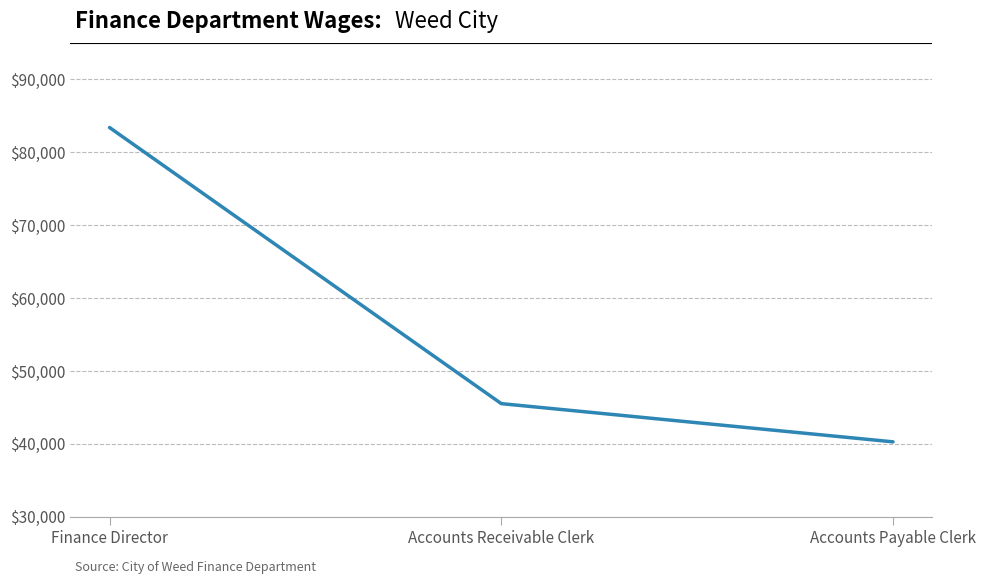

Reading left to right, transcribe all the data shown in this chart.

Finance Director=83403	Accounts Receivable Clerk=45526	Accounts Payable Clerk=40283